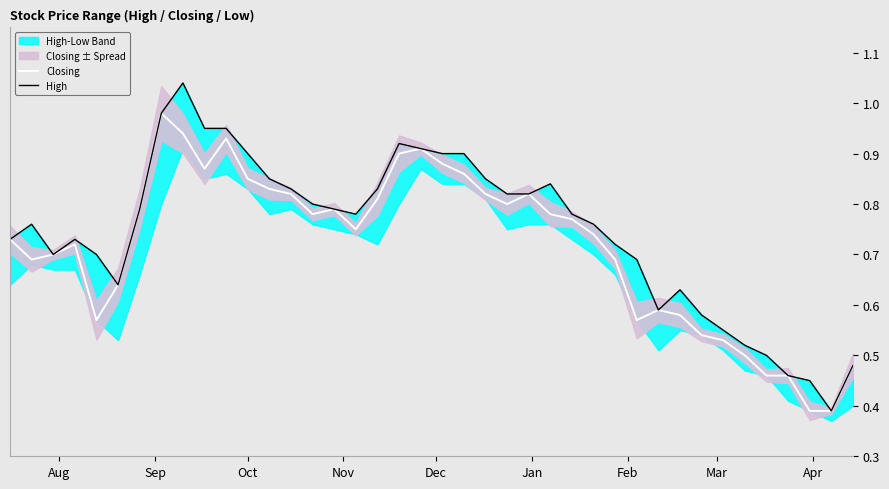

Is it true that Closing equals 0.4 at Jan?

False